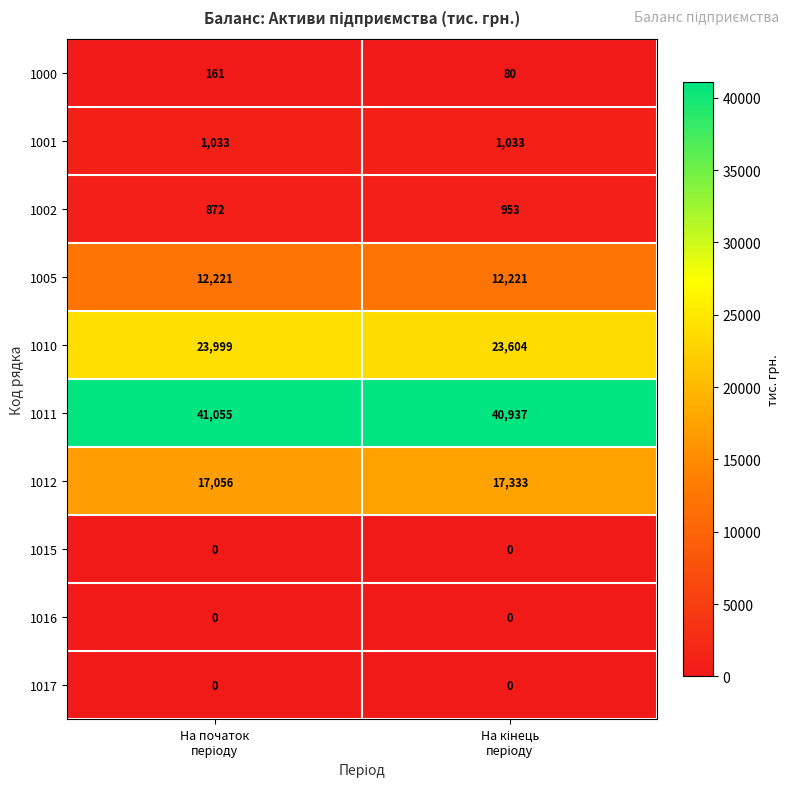

Which series has the largest total across all categories?

1011